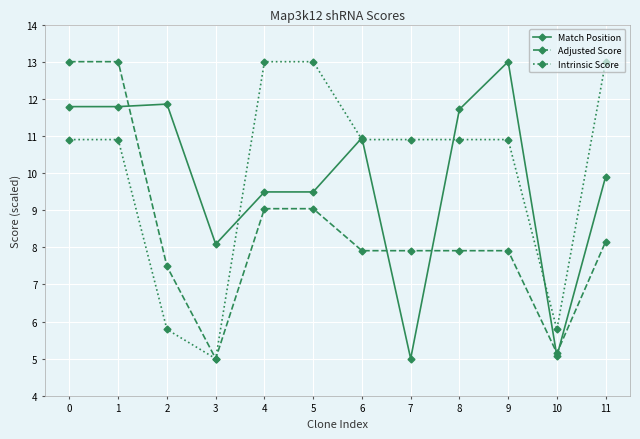

Rank the series at 2 from lowest to highest value.

Intrinsic Score, Adjusted Score, Match Position